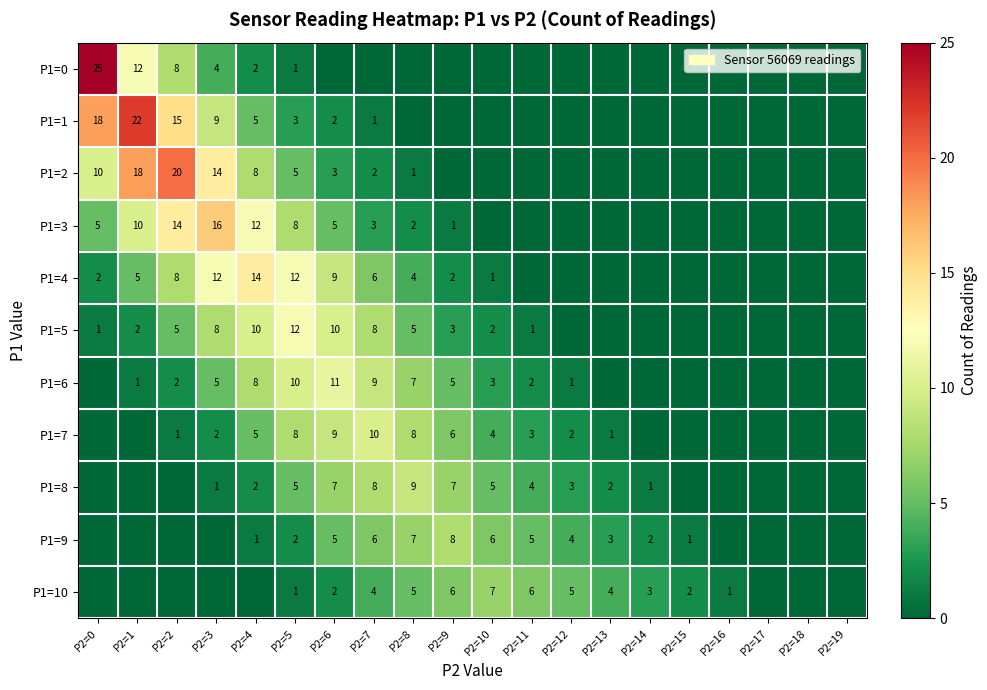

What is the sum of the P1=8 values at P2=5 and P2=13?

7